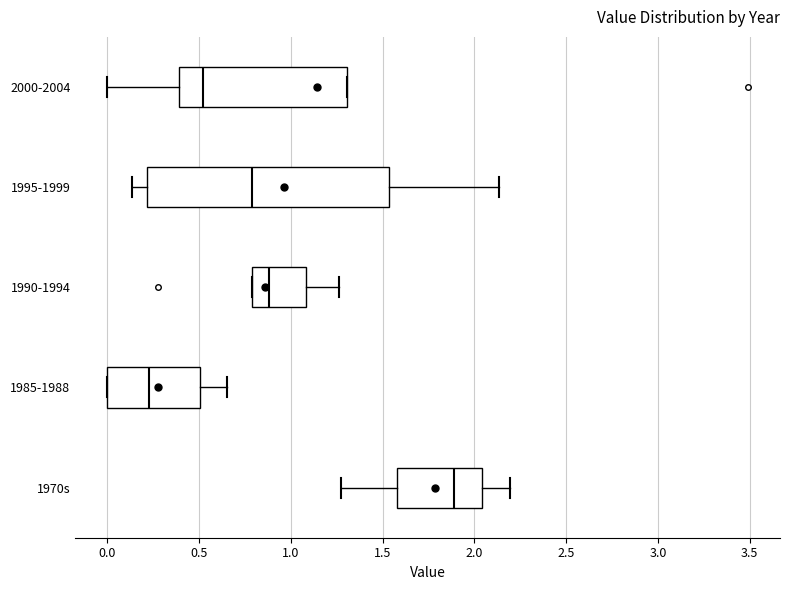

Reading bottom to top, read every box against the x-axis: the position of its median line, the range the box covers, and the ends of its whiskers. The values are not printed on the chart, so give them approximately, as read against the axis.

1970s: median 1.90, box 1.60 to 2.05, whiskers 1.25 to 2.20
1985-1988: median 0.25, box 0.00 to 0.50, whiskers 0.00 to 0.65
1990-1994: median 0.90, box 0.80 to 1.10, whiskers 0.80 to 1.25
1995-1999: median 0.80, box 0.20 to 1.55, whiskers 0.15 to 2.15
2000-2004: median 0.50, box 0.40 to 1.30, whiskers 0.00 to 1.30